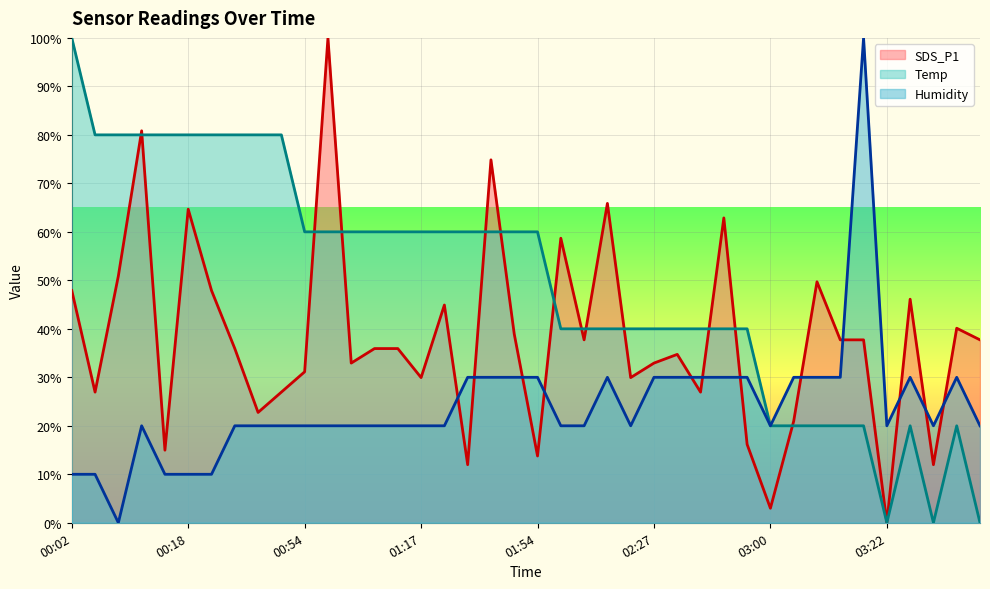

True or false: SDS_P1 has a value of 101.2 at 01:41.

False